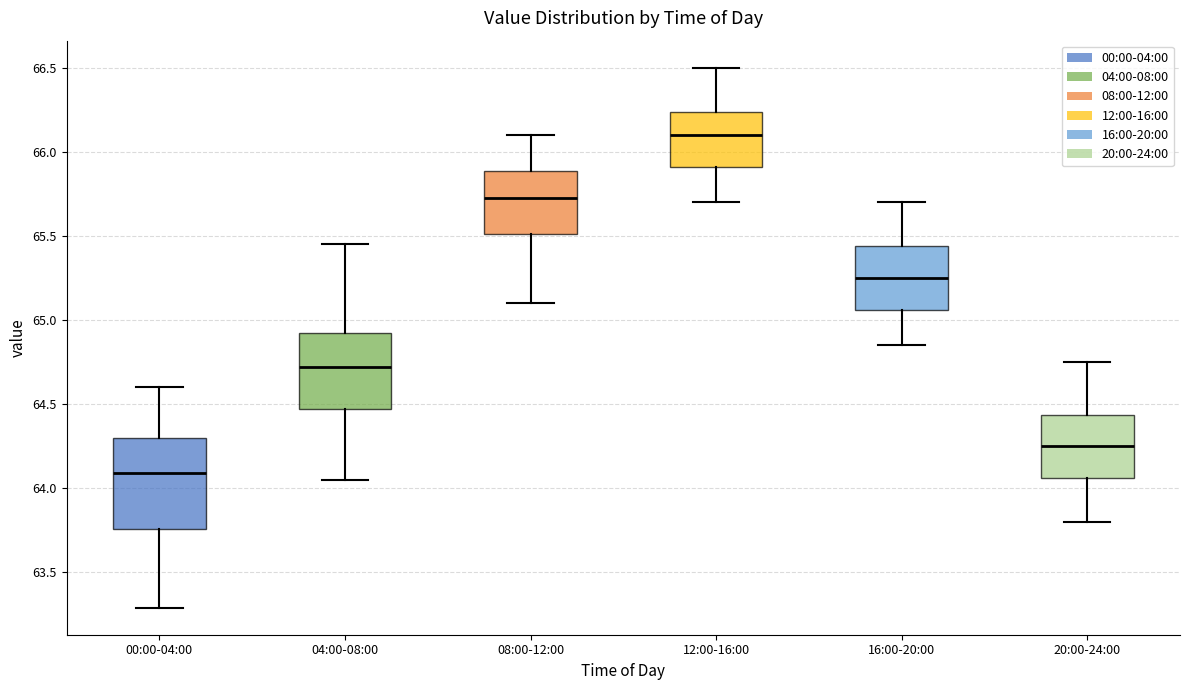

Reading left to right, read every box against the y-axis: the position of its median line, the range the box covers, and the ends of its whiskers. The values are not printed on the chart, so give them approximately, as read against the axis.

00:00-04:00: median 64.10, box 63.75 to 64.30, whiskers 63.30 to 64.60
04:00-08:00: median 64.70, box 64.45 to 64.90, whiskers 64.05 to 65.45
08:00-12:00: median 65.75, box 65.50 to 65.90, whiskers 65.10 to 66.10
12:00-16:00: median 66.10, box 65.90 to 66.25, whiskers 65.70 to 66.50
16:00-20:00: median 65.25, box 65.05 to 65.45, whiskers 64.85 to 65.70
20:00-24:00: median 64.25, box 64.05 to 64.45, whiskers 63.80 to 64.75